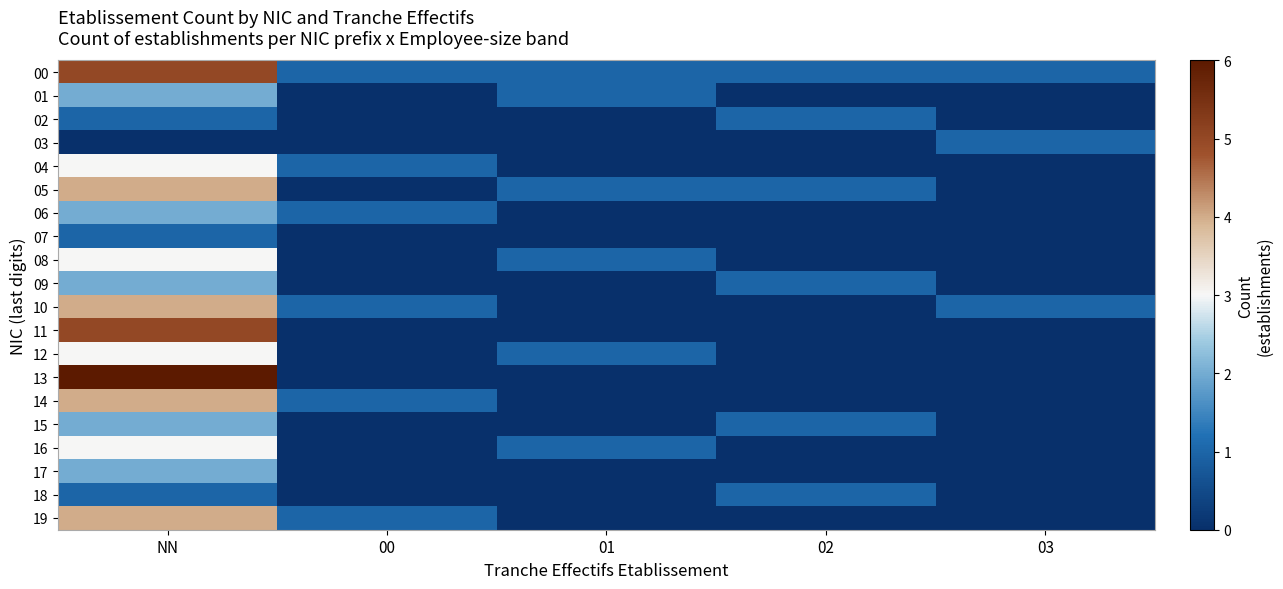

At which category does the chart reach its peak across all series?

NN